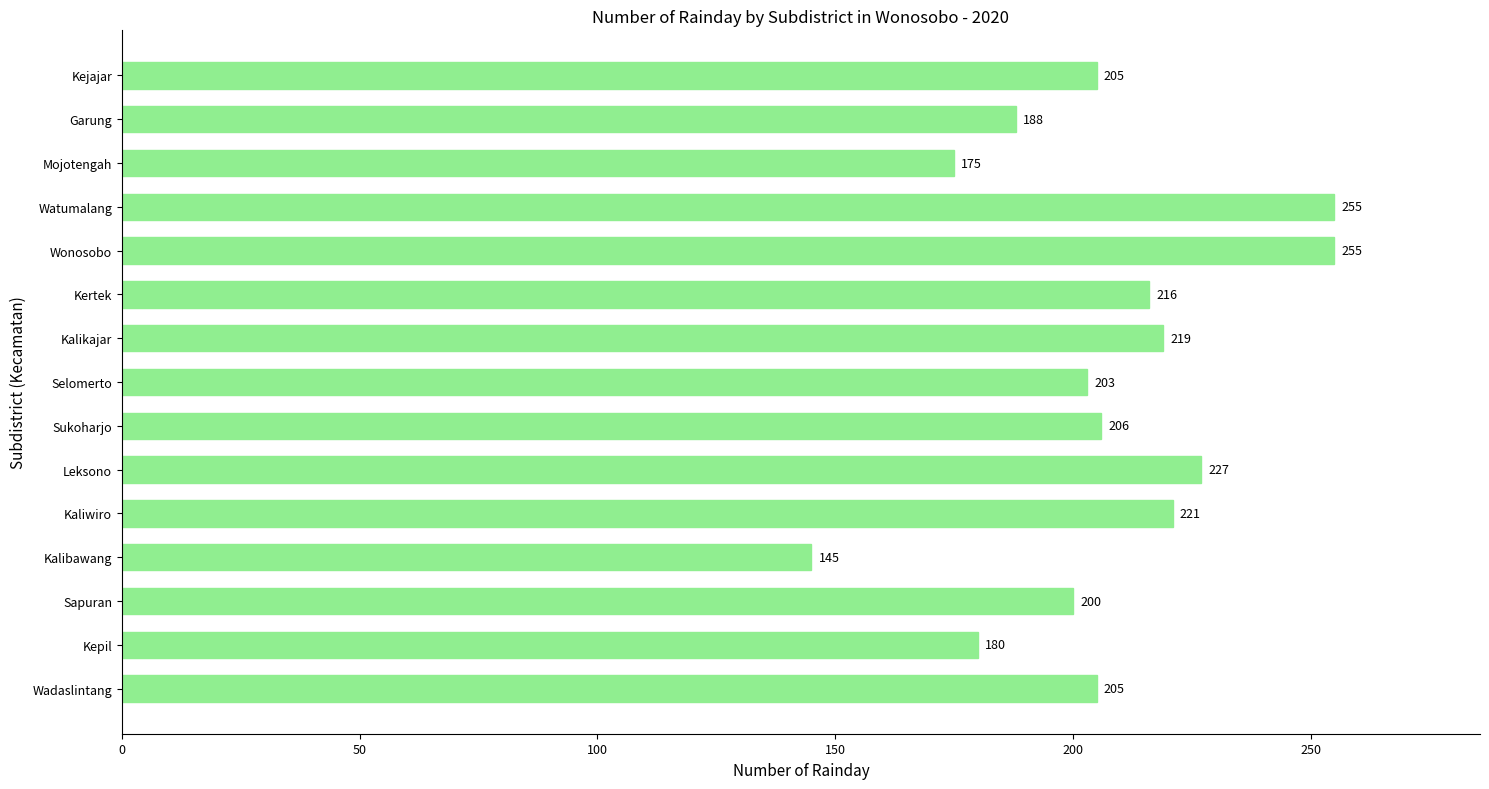

Are the bars grouped side by side (vs. stacked)?

No